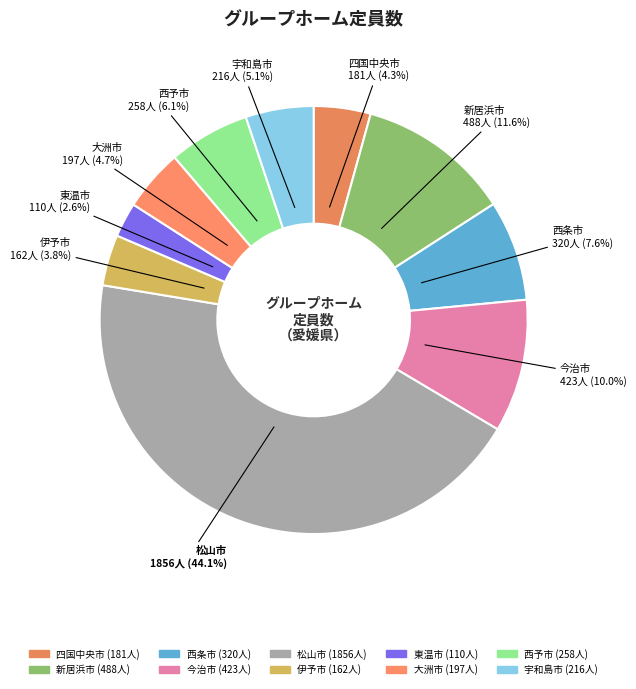

Does any single category account for the majority?

No